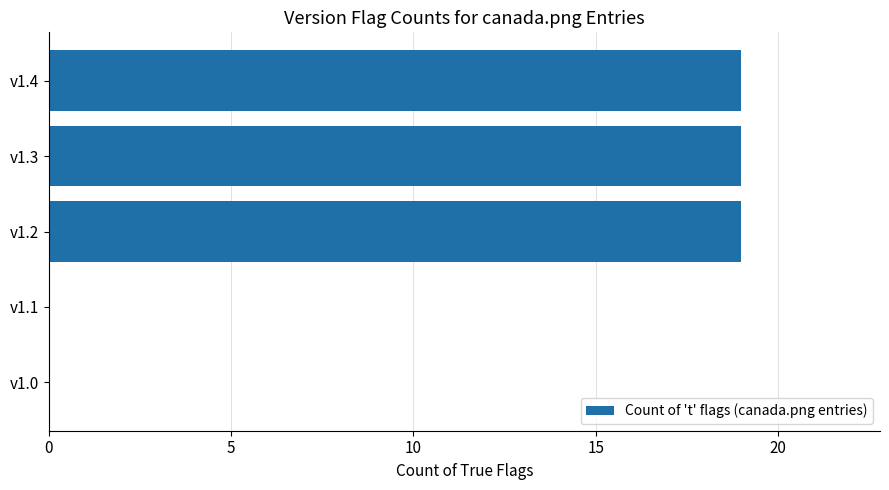

Reading top to bottom, transcribe all the data shown in this chart.

v1.4=19	v1.3=19	v1.2=19	v1.1=0	v1.0=0